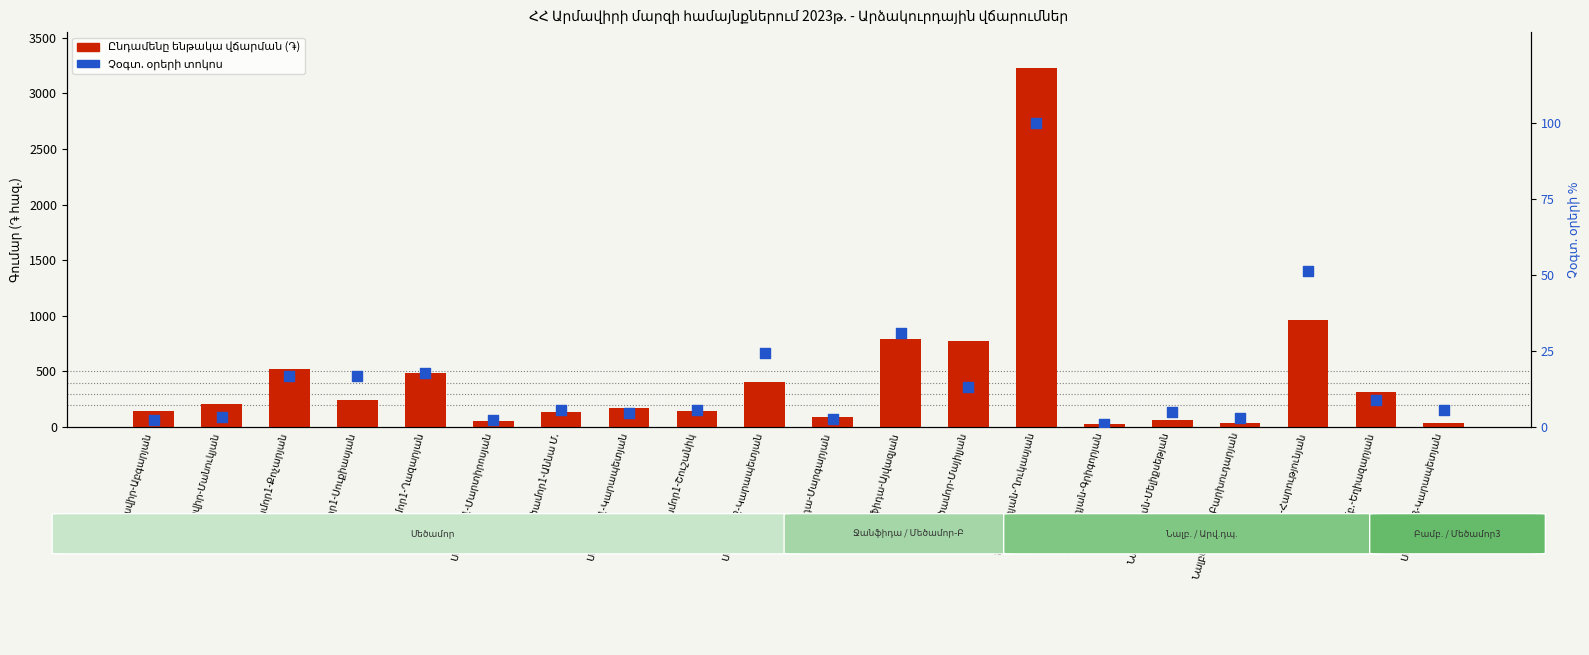

What are all the series names shown in the legend?

Ընդամենը ենթակա վճարման (֏), Չօգտ. օրերի տոկոս